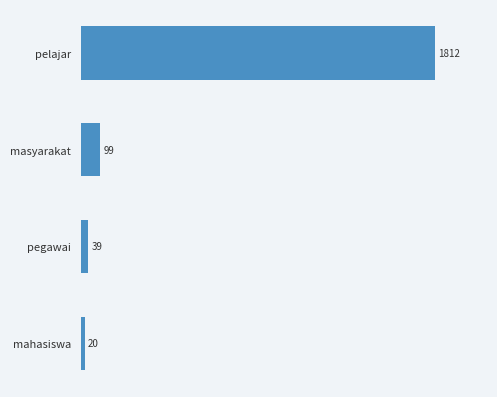

The chart shows a value of 39 at pegawai. True or false?

True